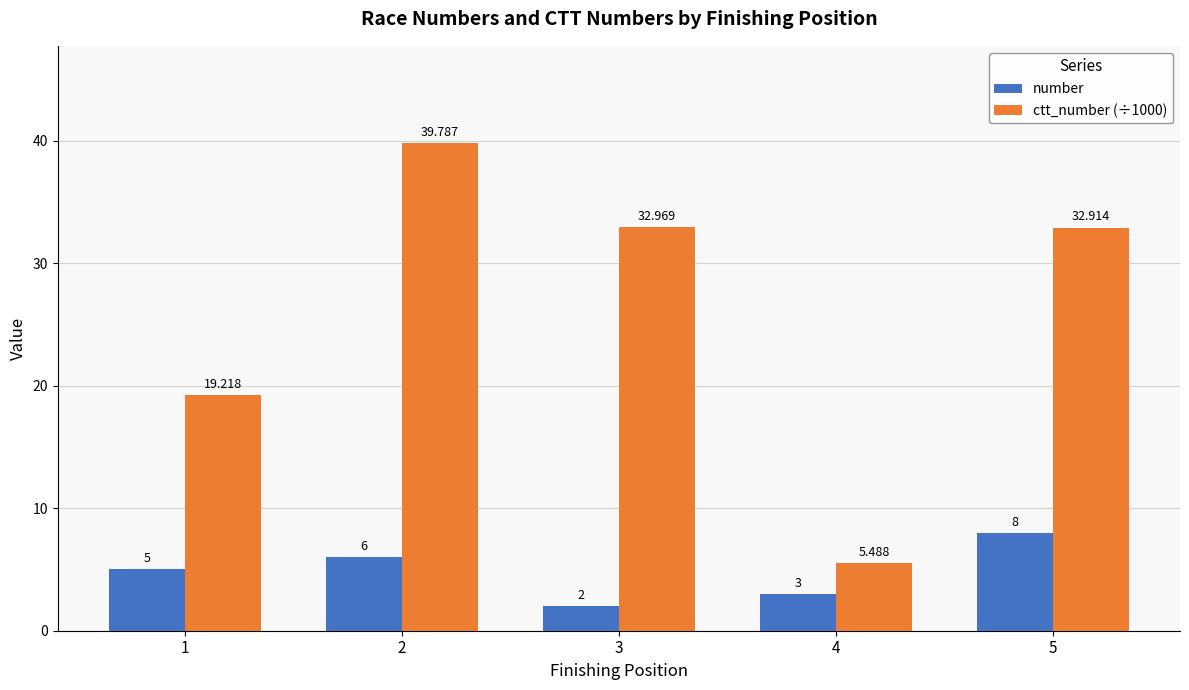

What are all the series names shown in the legend?

number, ctt_number (÷1000)